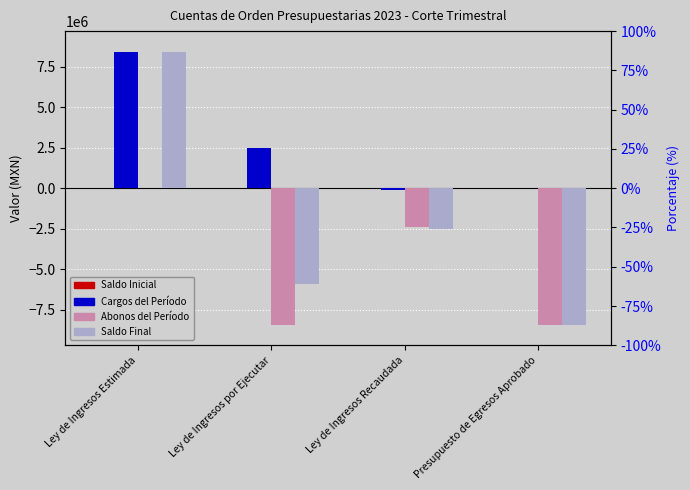

What is the average value of the Abonos del Período series?

-4809164.4